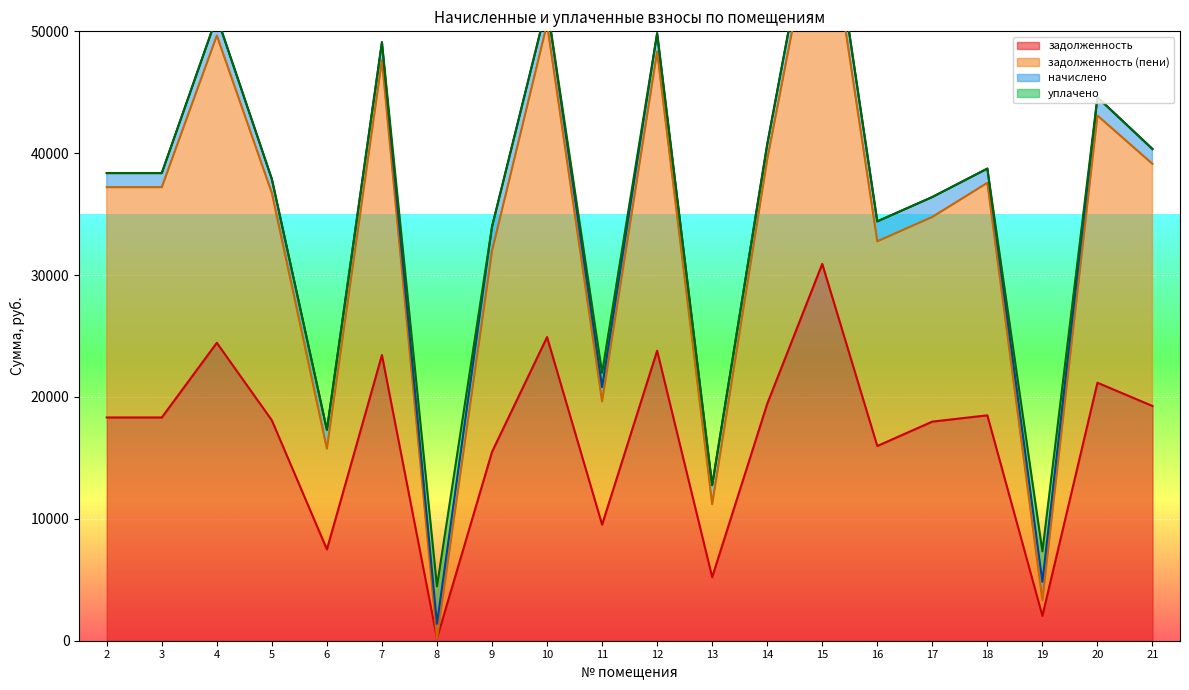

Is it true that задолженность equals 7691.0 at 17?

False